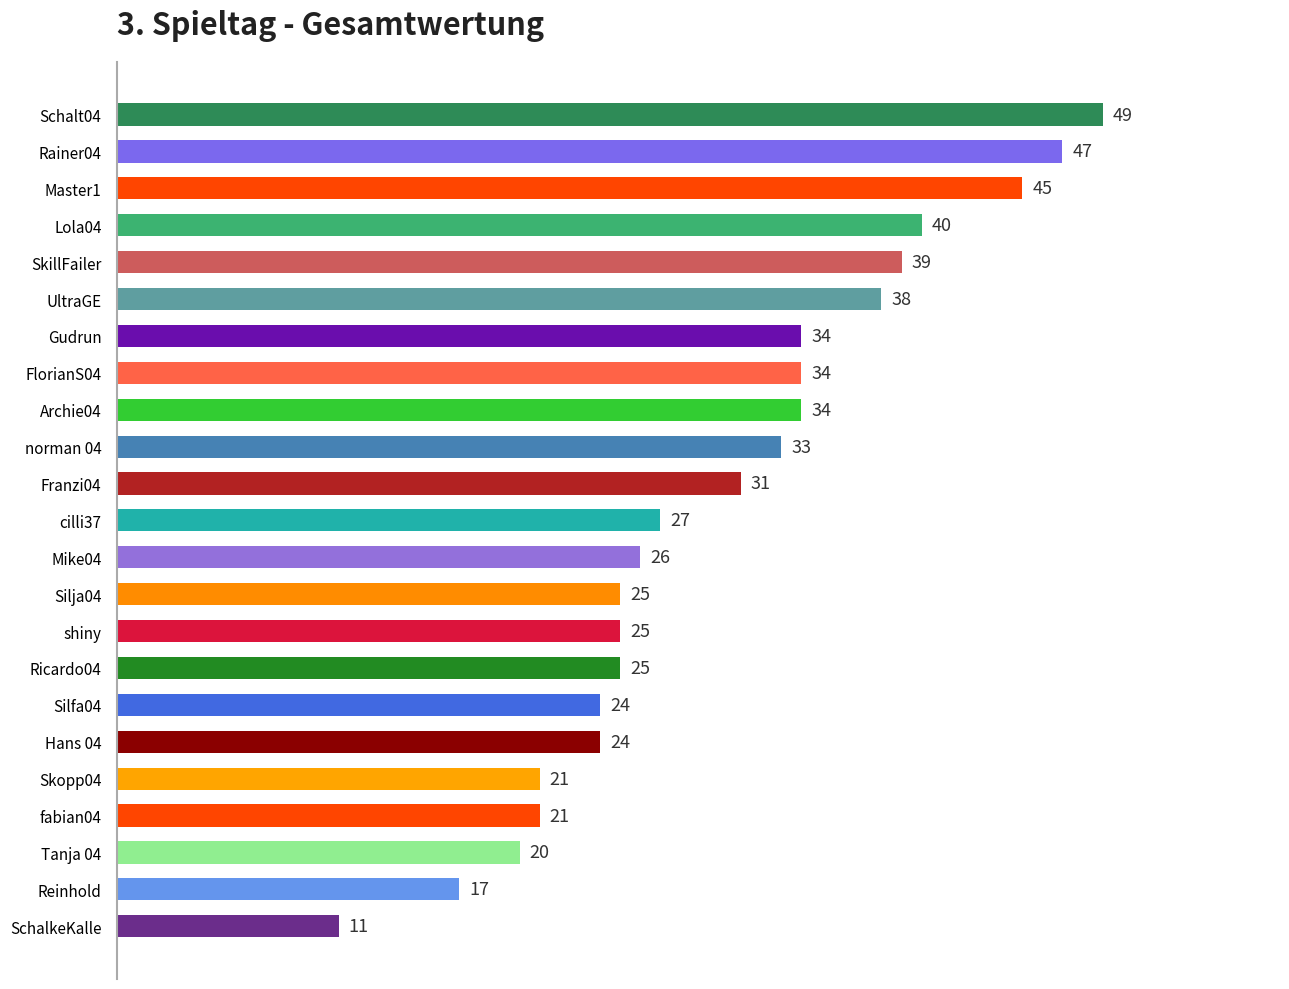

How many distinct data groups are displayed?

1